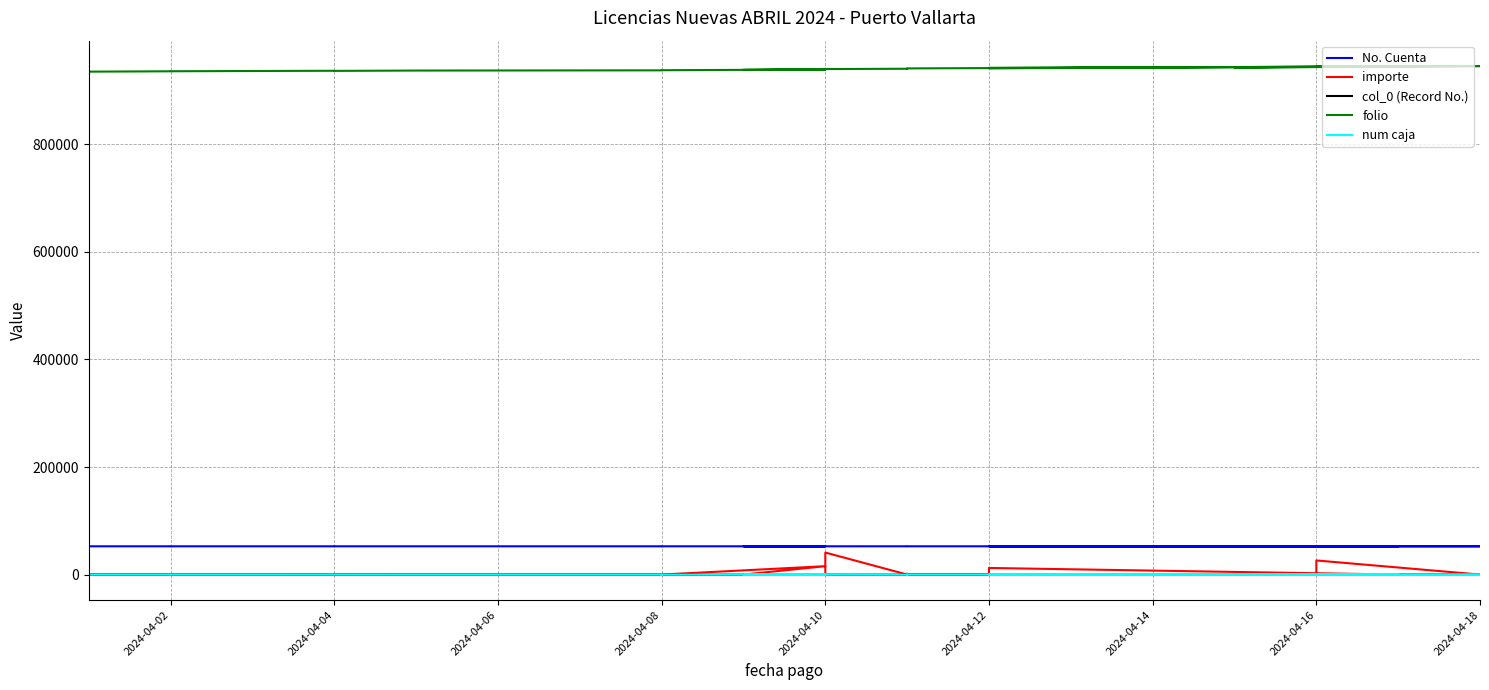

The value of folio at 2024-04-10 is 1369130. True or false?

False